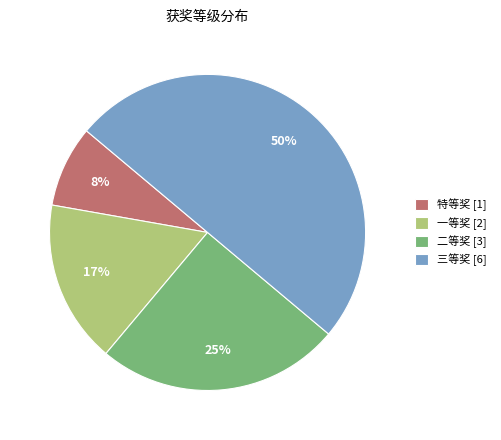

How many segments does this pie chart have?

4